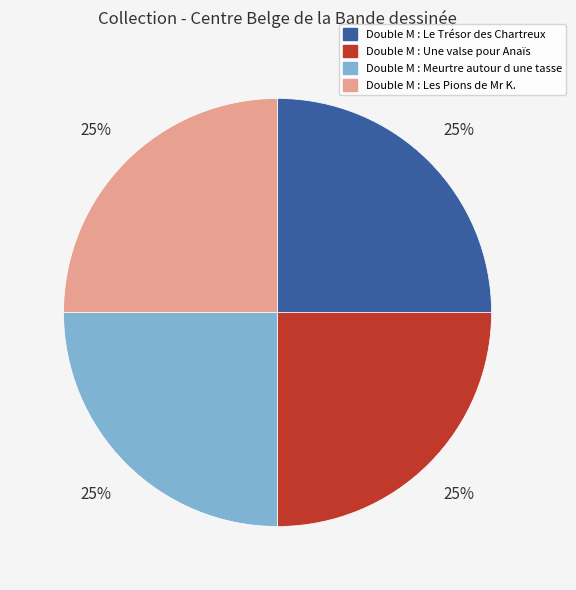

Is it true that Double M : Meurtre autour d une tasse is 25% of the pie?

True